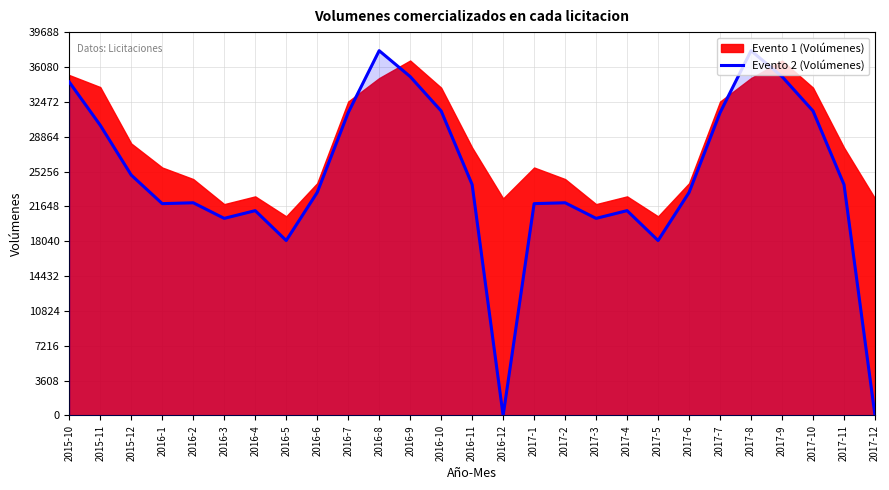

Read the value at 2017-11, to the nearest 50.

23900